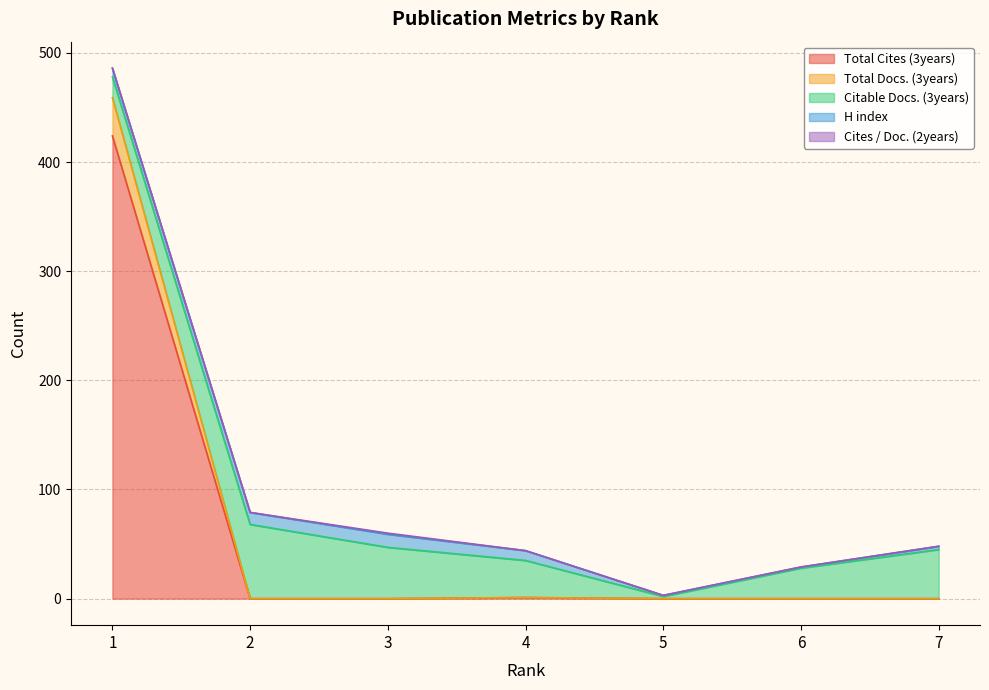

Does the chart have visible grid lines?

Yes